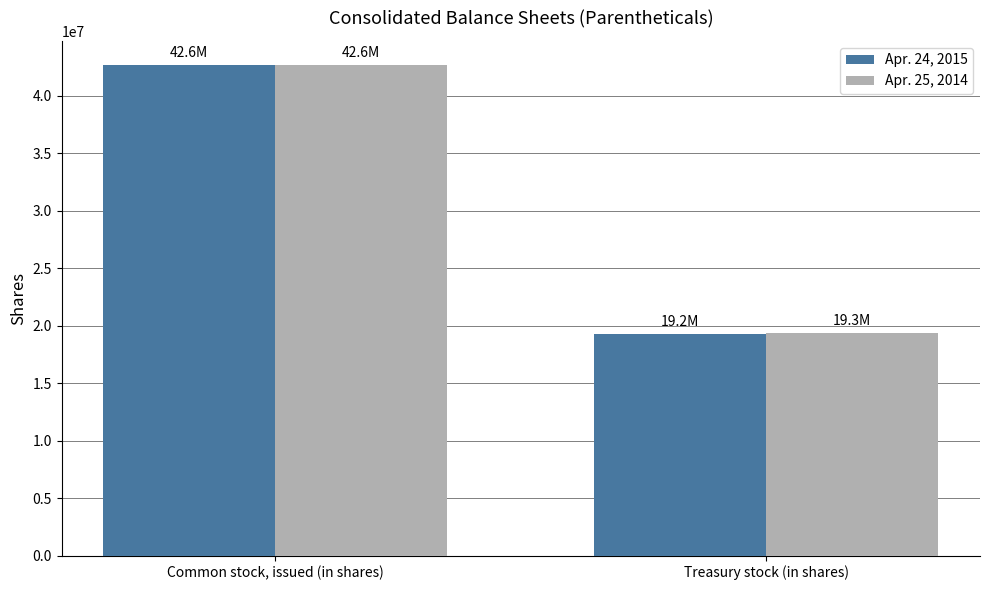

What is the sum of the Apr. 25, 2014 values at Common stock, issued (in shares) and Treasury stock (in shares)?

61957000